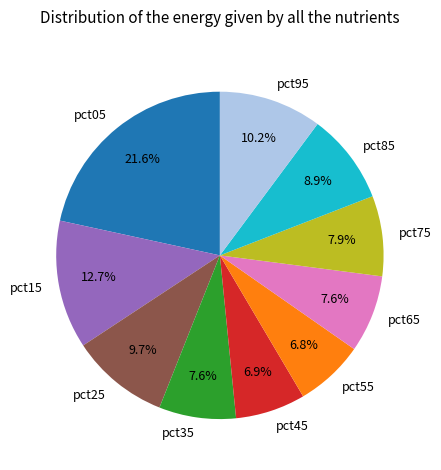

Does pct35 account for over 50% of the chart?

No